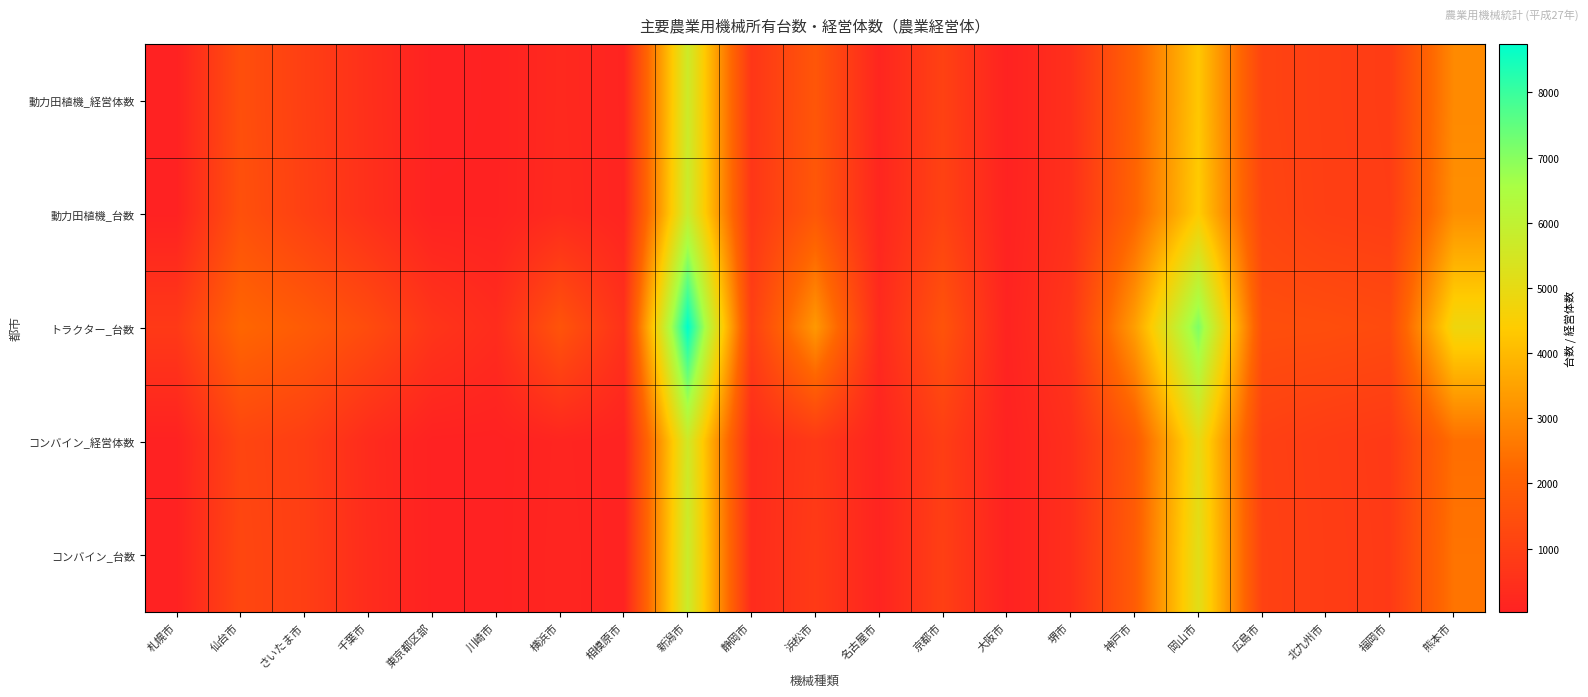

Which series has the largest range (max minus min)?

トラクター_台数